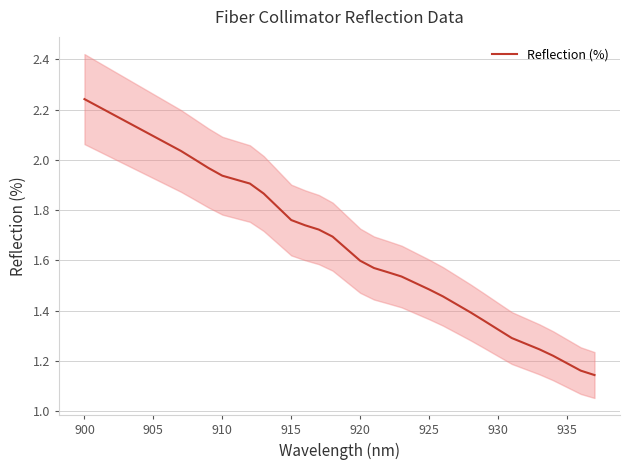

Is this an area chart (filled region under the line)?

No